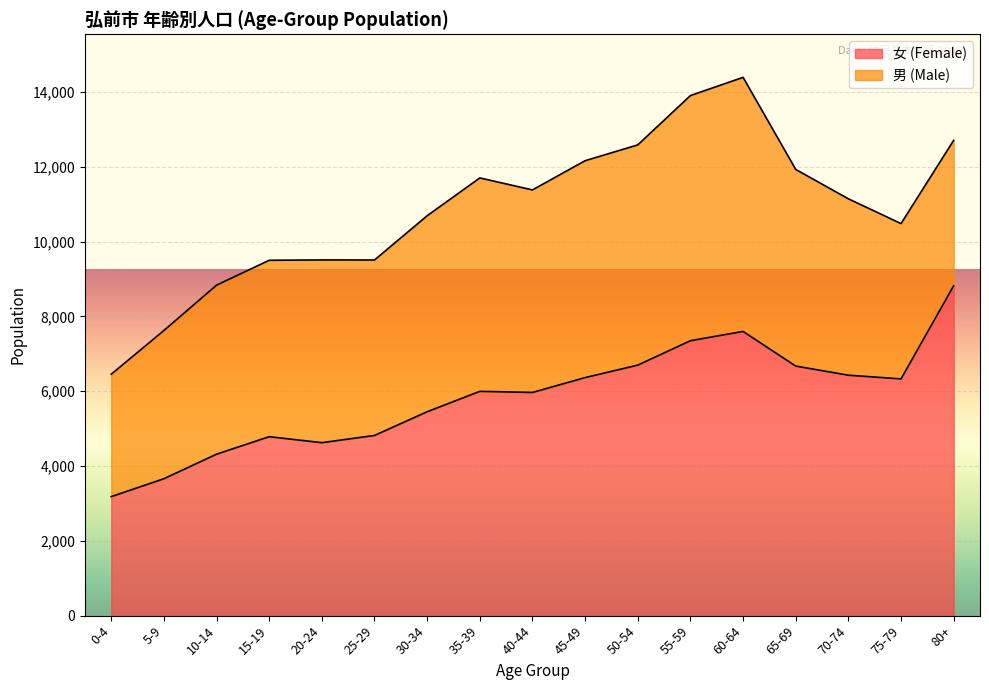

Where is the data nearest to the value 6001?

35-39